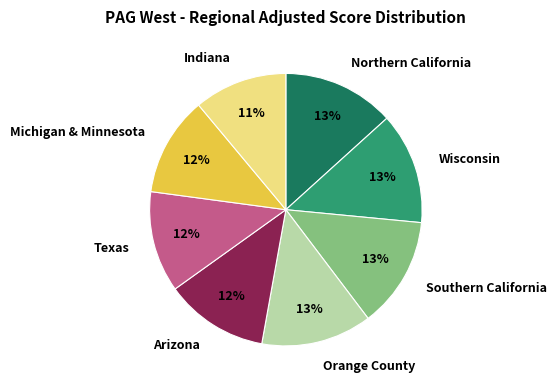

What is the smallest slice in the pie chart?

Indiana